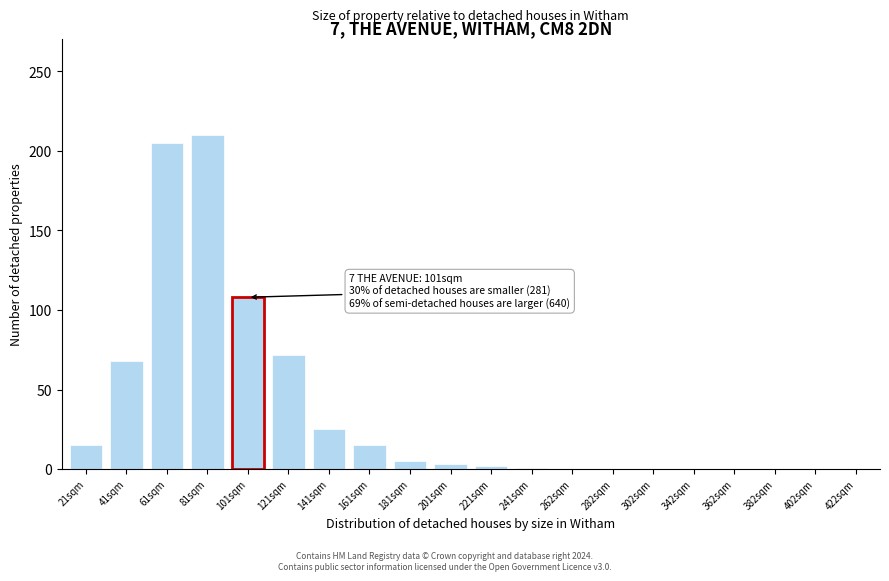

True or false: the data shows 0 at 422sqm.

True